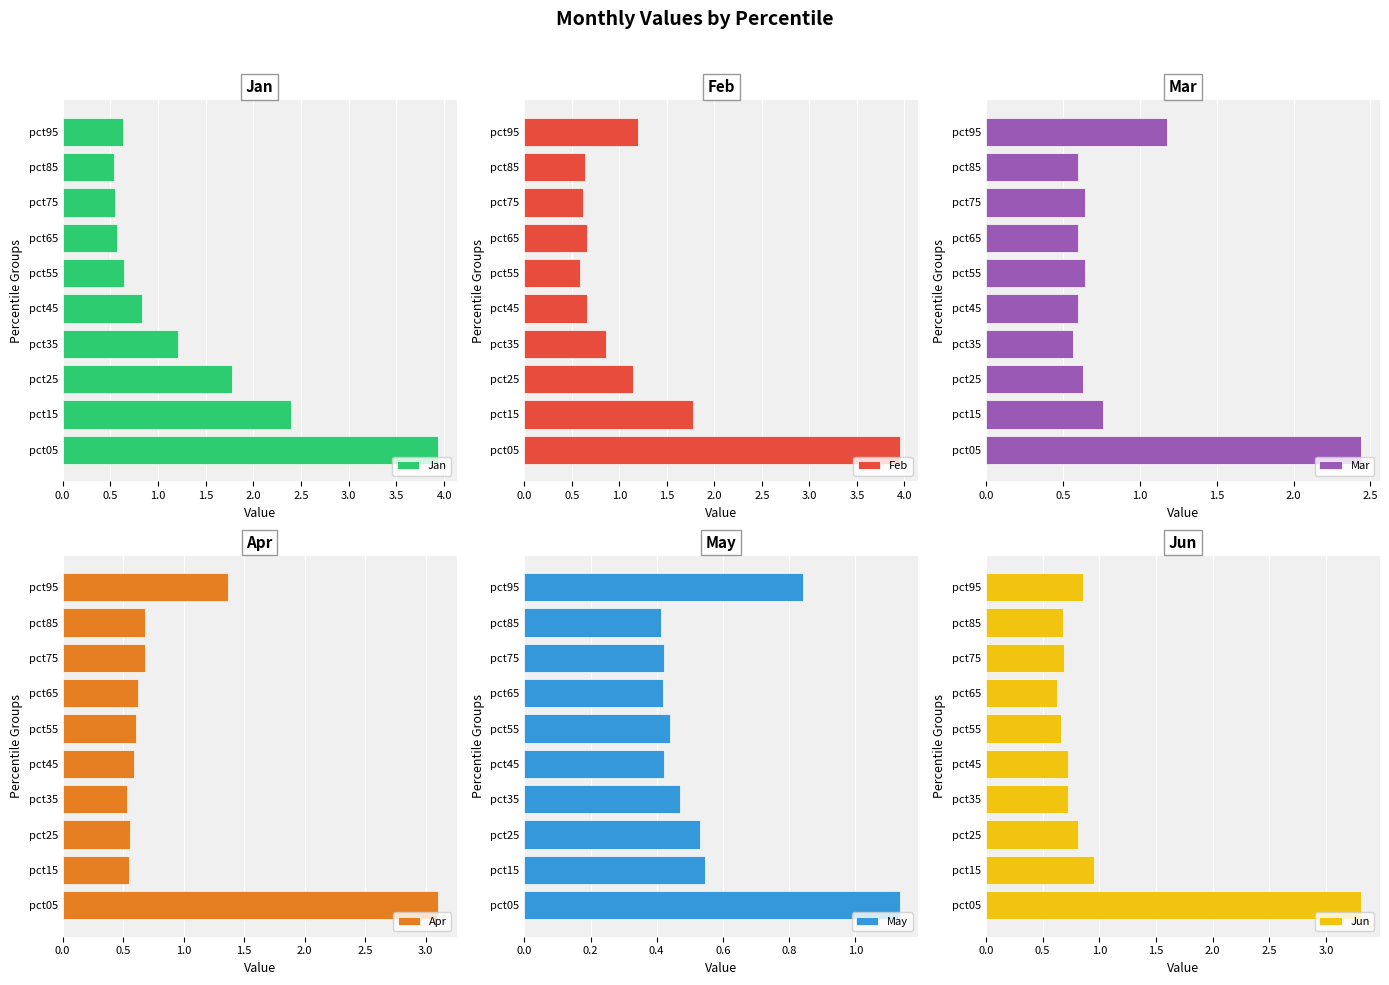

Which series has the widest spread of values?

Jan